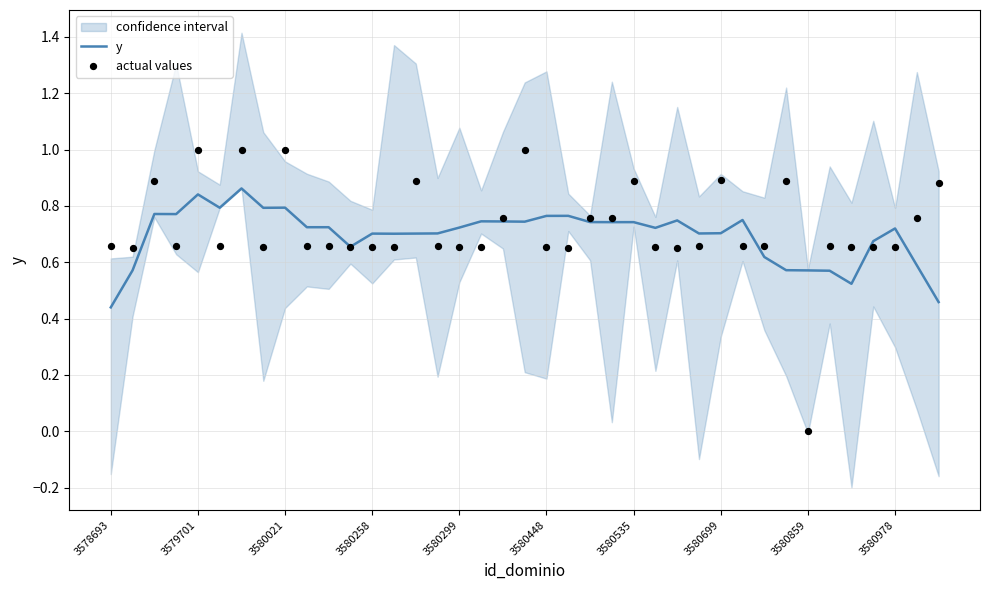

Which series contains the highest Y value?

actual values